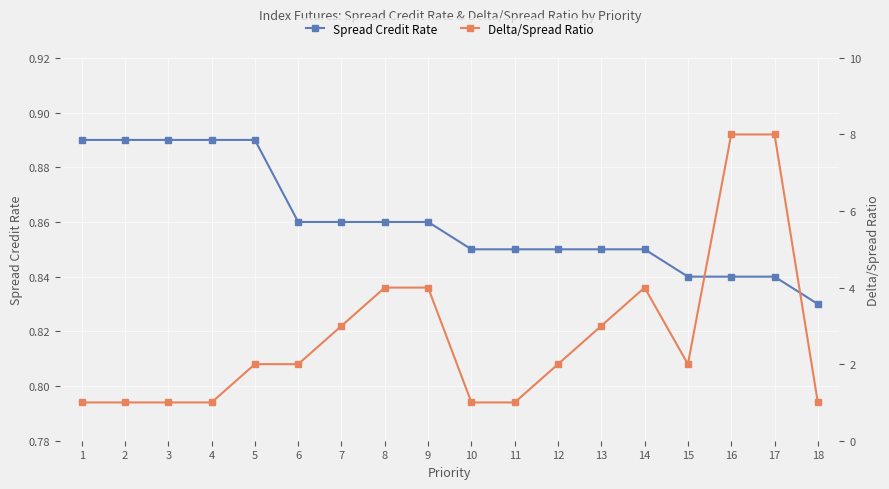

At which category does the chart reach its minimum across all series?

18